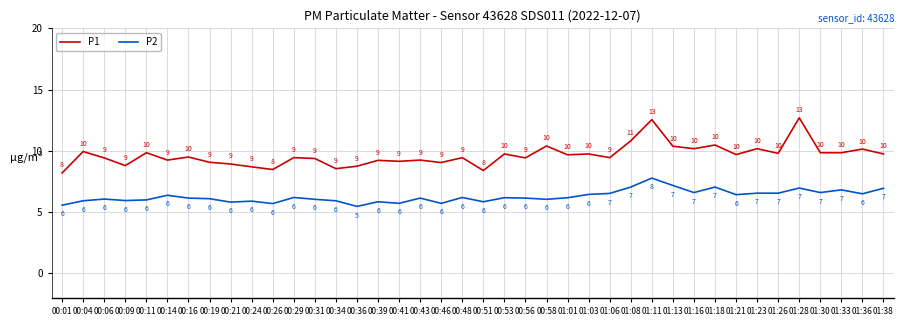

Which series has the widest spread of values?

P1